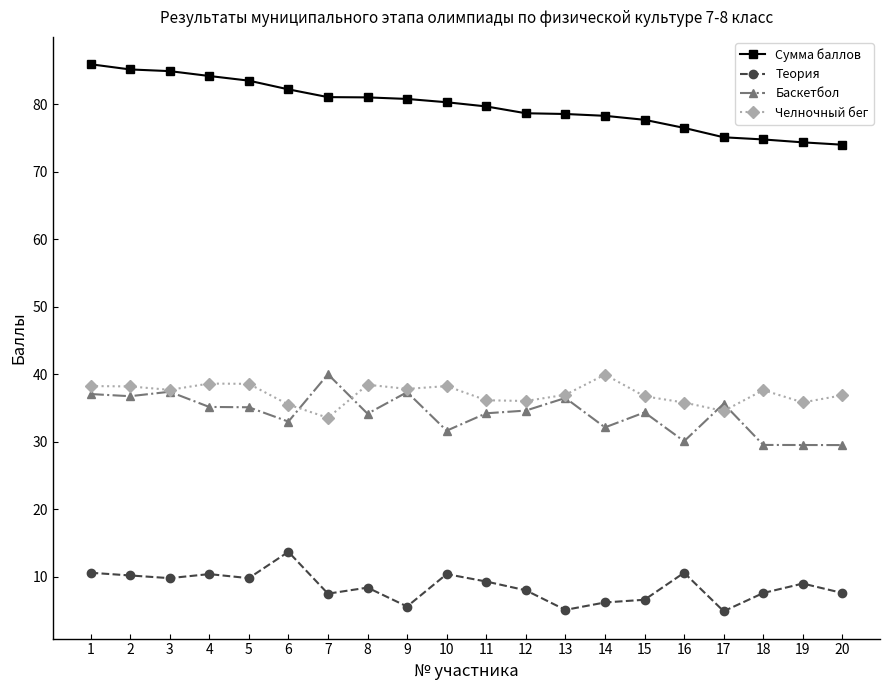

Rank the series at 19 from highest to lowest value.

Сумма баллов, Челночный бег, Баскетбол, Теория